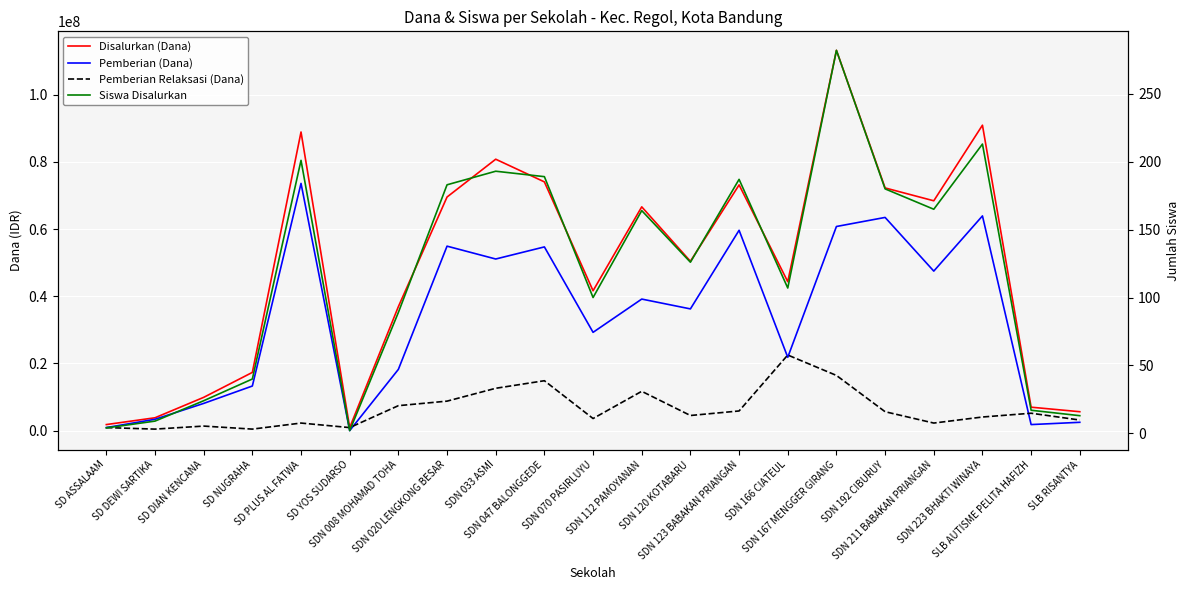

Which series has the widest spread of values?

Disalurkan (Dana)